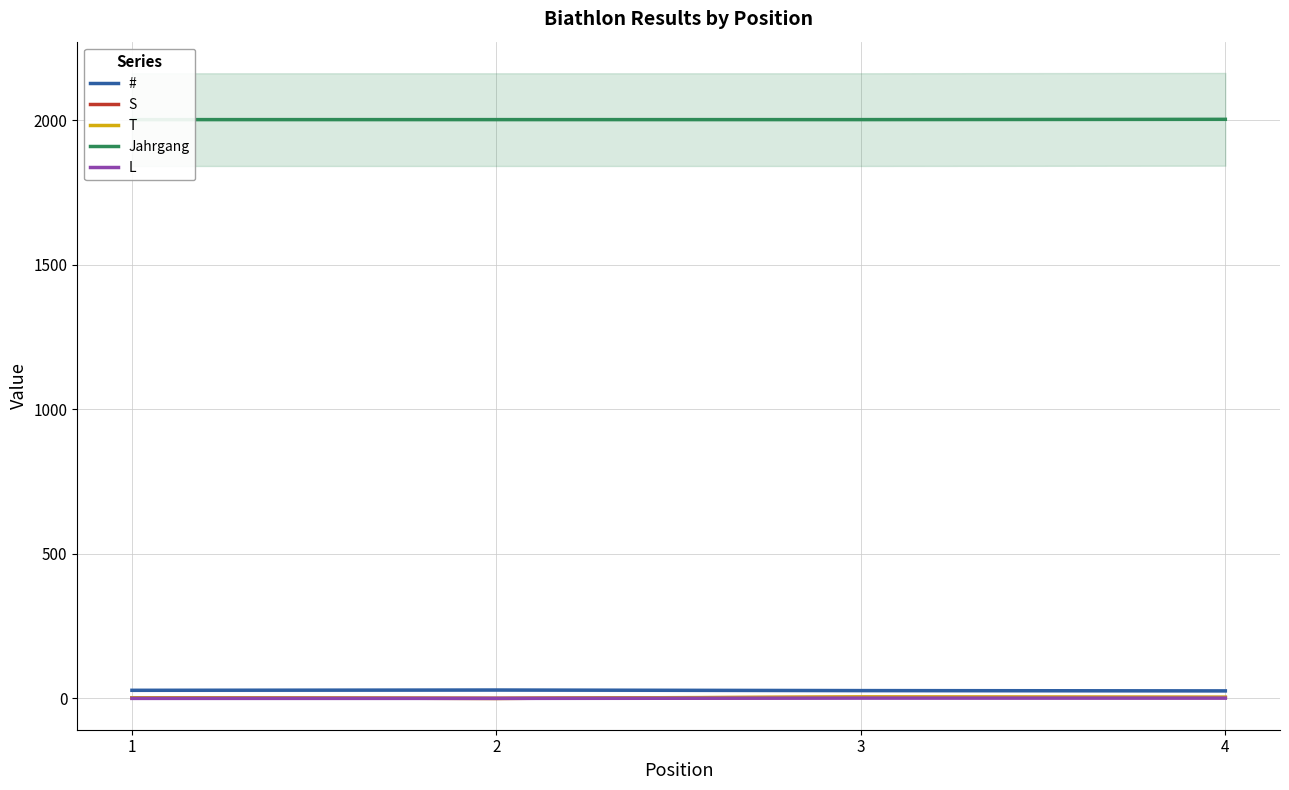

Is it true that S equals 4 at 4?

False